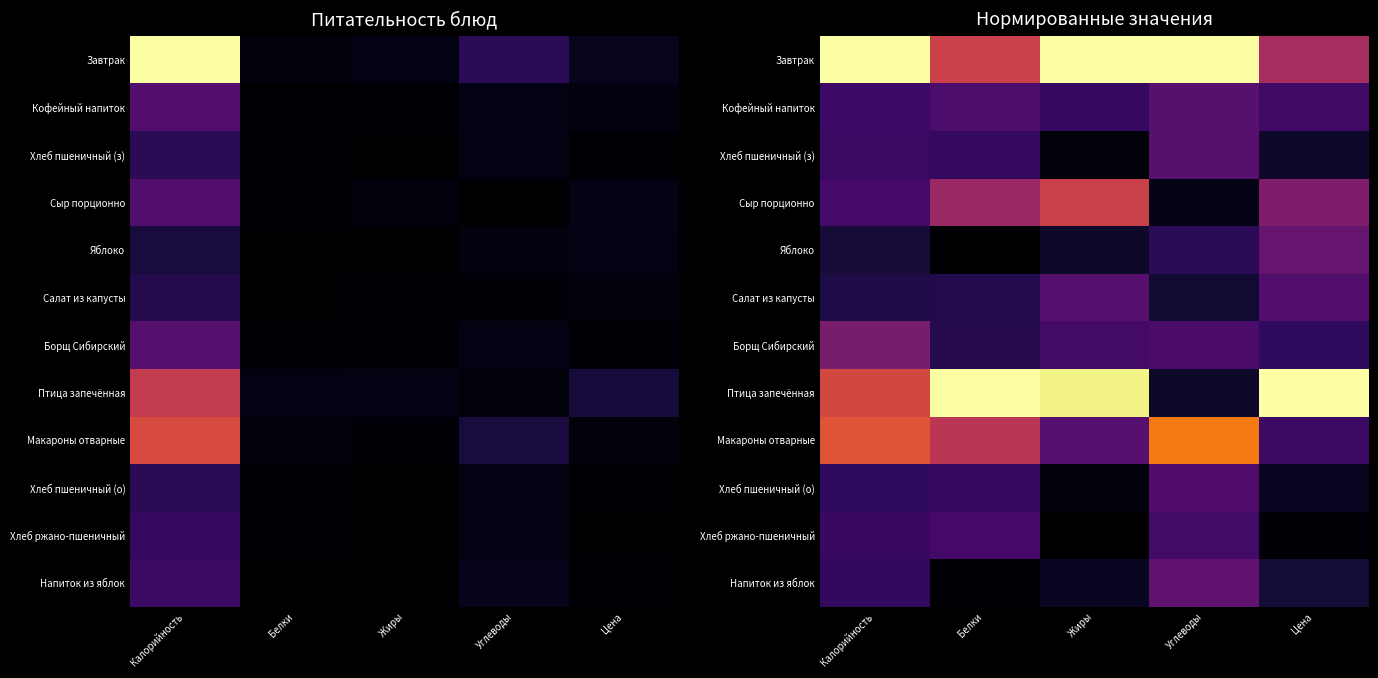

What is the sum of all Макароны отварные values?

2.3